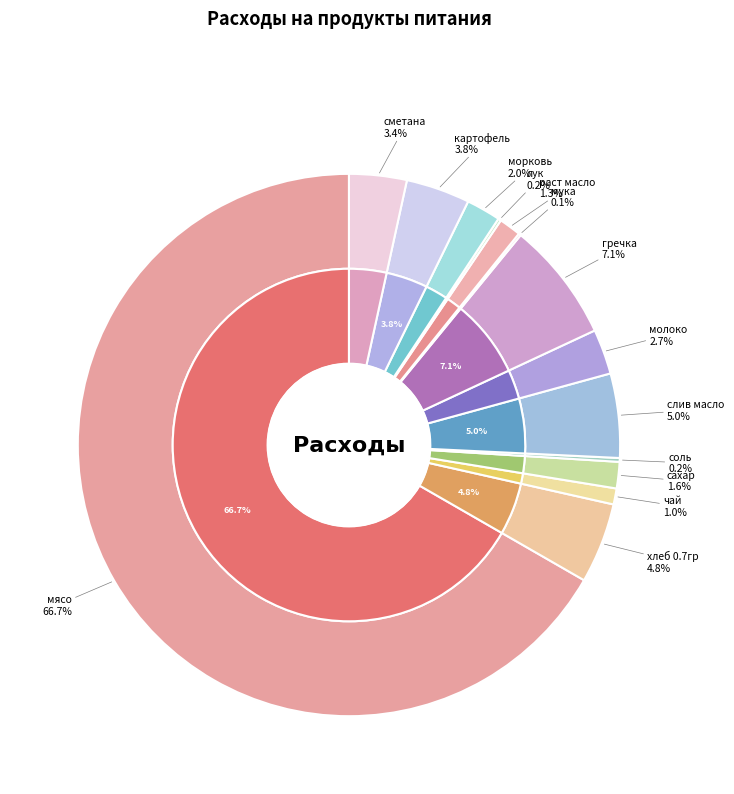

To the nearest percent, what is the difference between the largest and smallest slice percentages?

67%